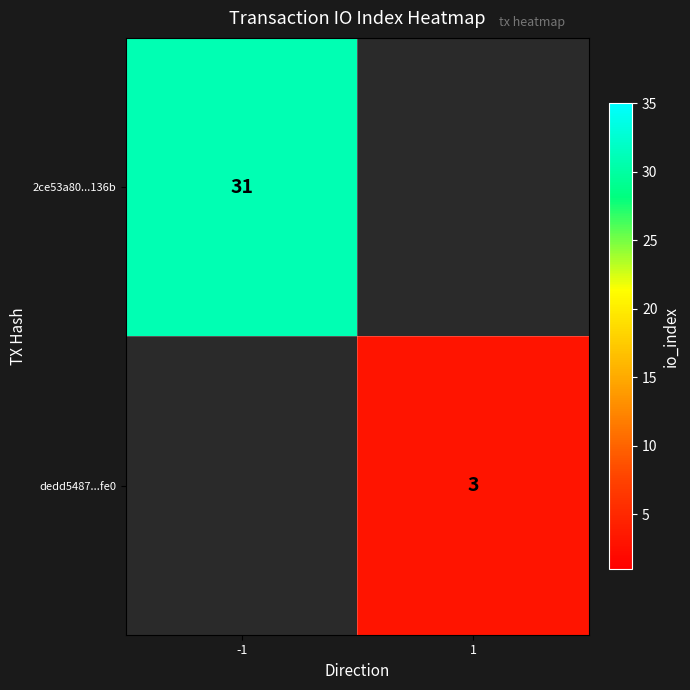

The value of 2ce53a80...136b at -1 is 49. True or false?

False